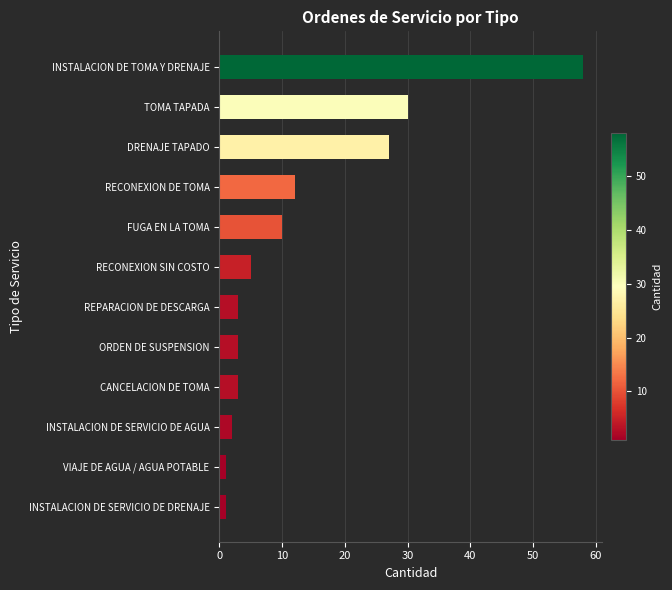

What is the change in value from DRENAJE TAPADO to TOMA TAPADA?

+3